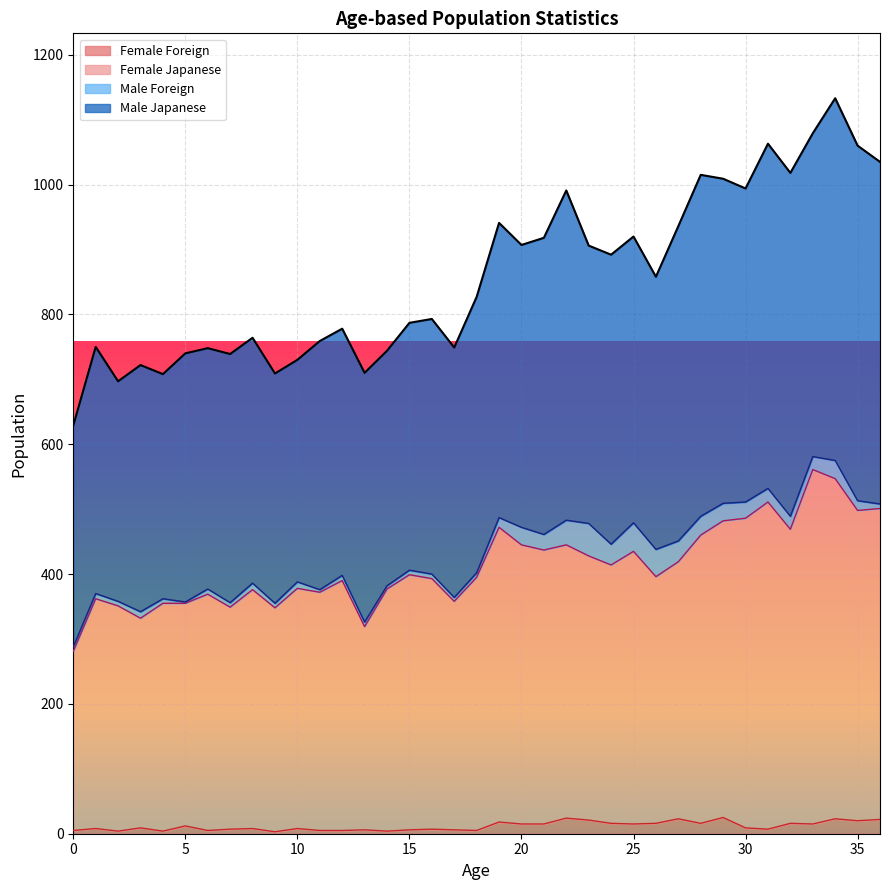

What is the difference between the Female Japanese values at 25 and 34?

112